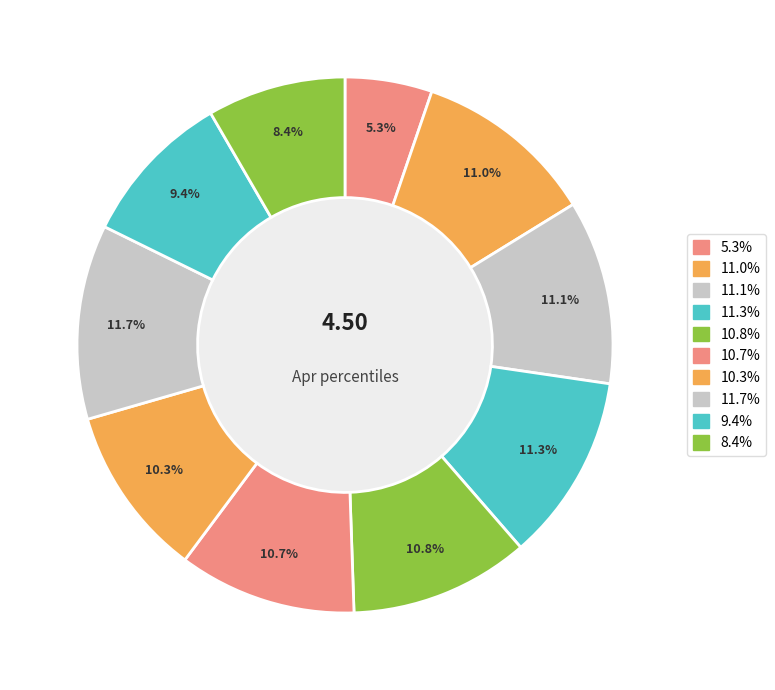

How many segments does this pie chart have?

10